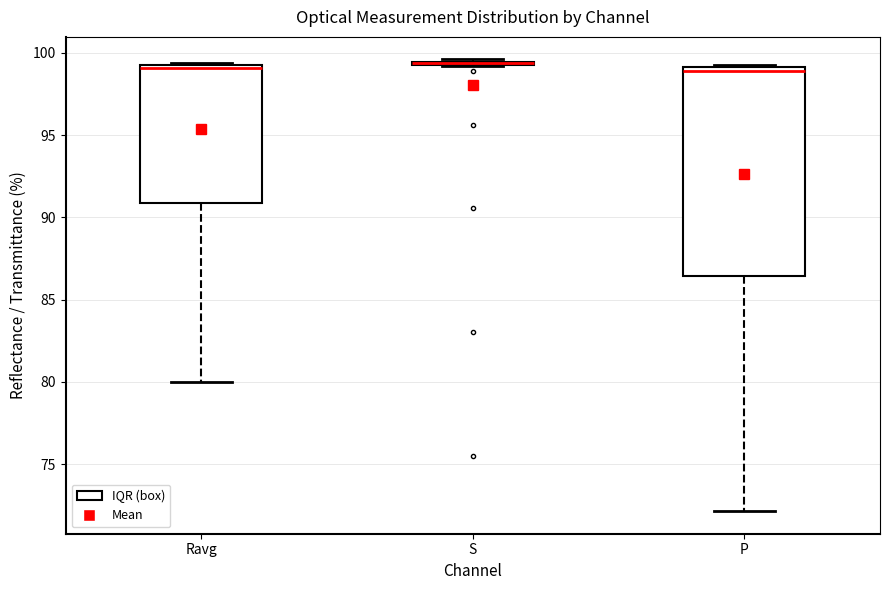

Where does the lower whisker of the box for Ravg end on the y-axis? The values are not printed on the chart, so give them approximately, as read against the axis.

80.0